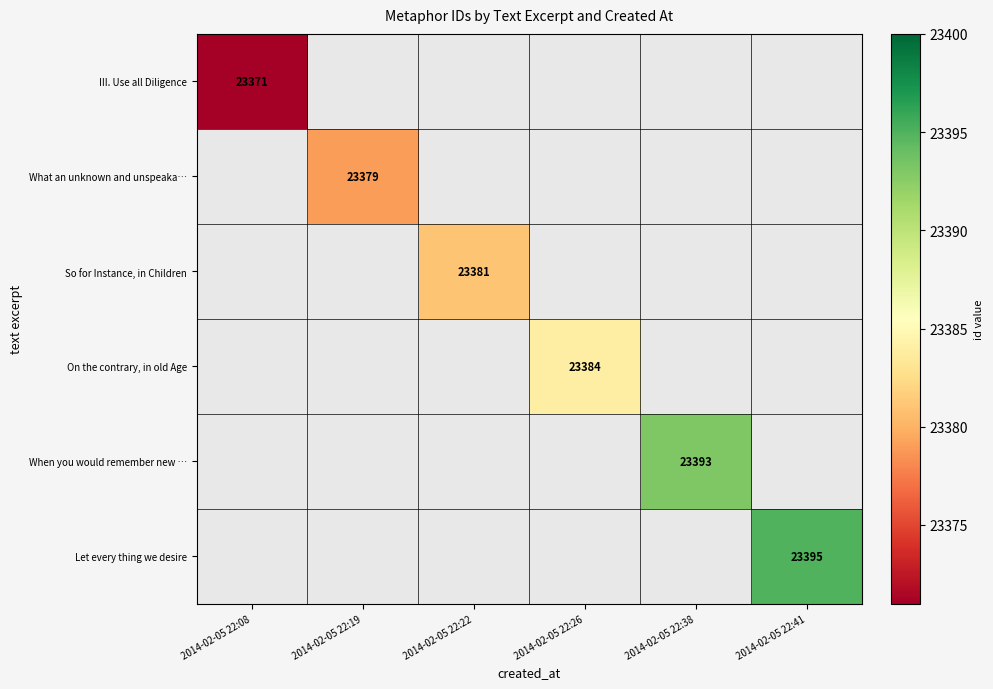

The value of When you would remember new … at 2014-02-05 22:38 is 13539. True or false?

False